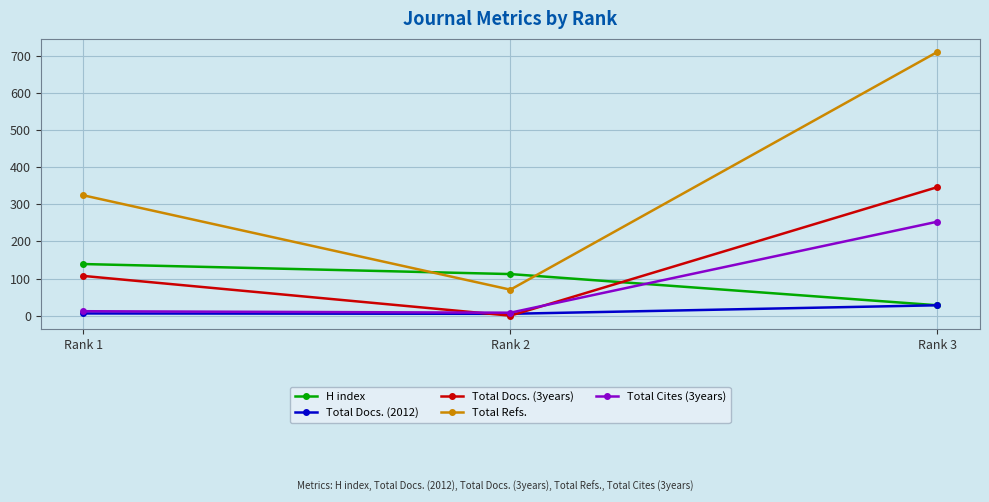

List the series in order of their peak value, highest first.

Total Refs., Total Docs. (3years), Total Cites (3years), H index, Total Docs. (2012)